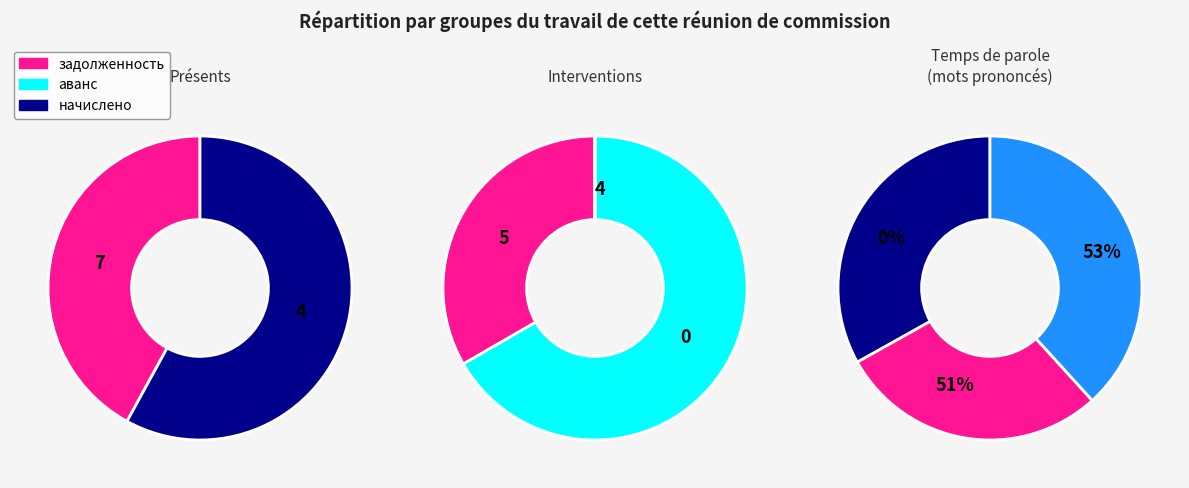

Does 1 represent more than half of the total?

No